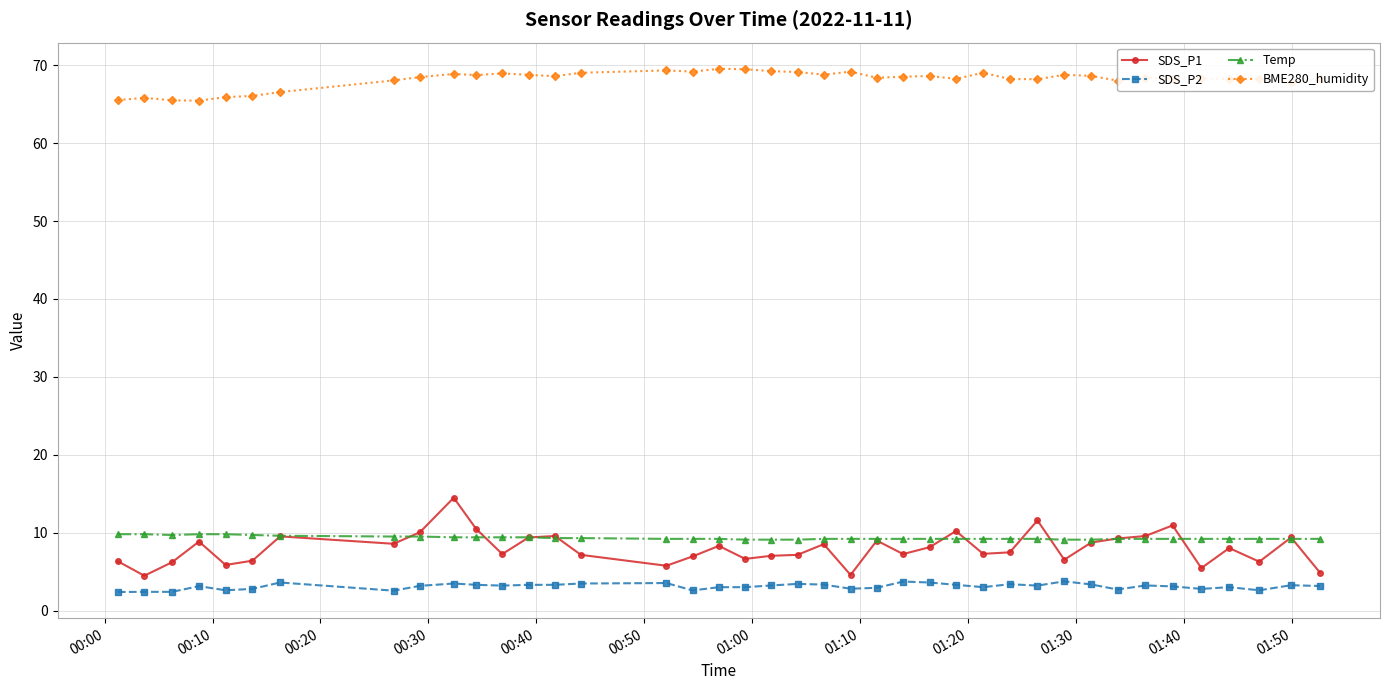

True or false: SDS_P1 and SDS_P2 intersect in this chart.

False